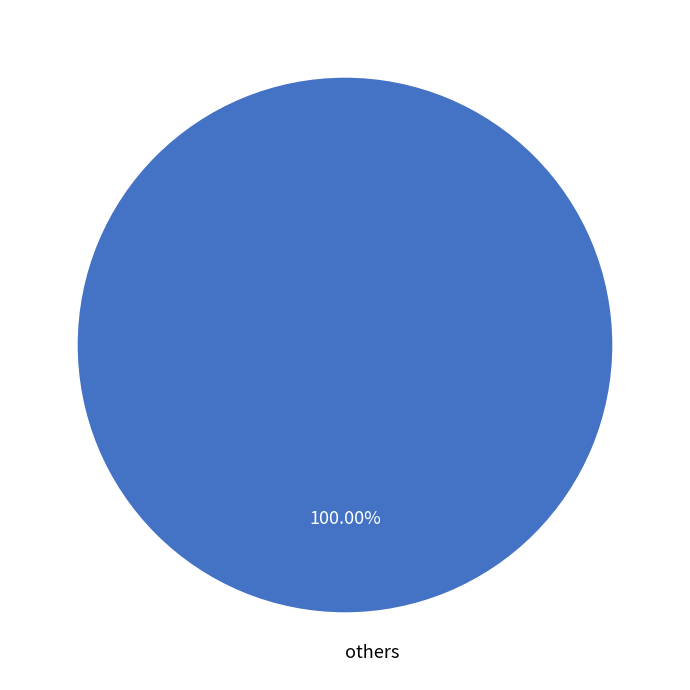

Does any single category account for the majority?

Yes